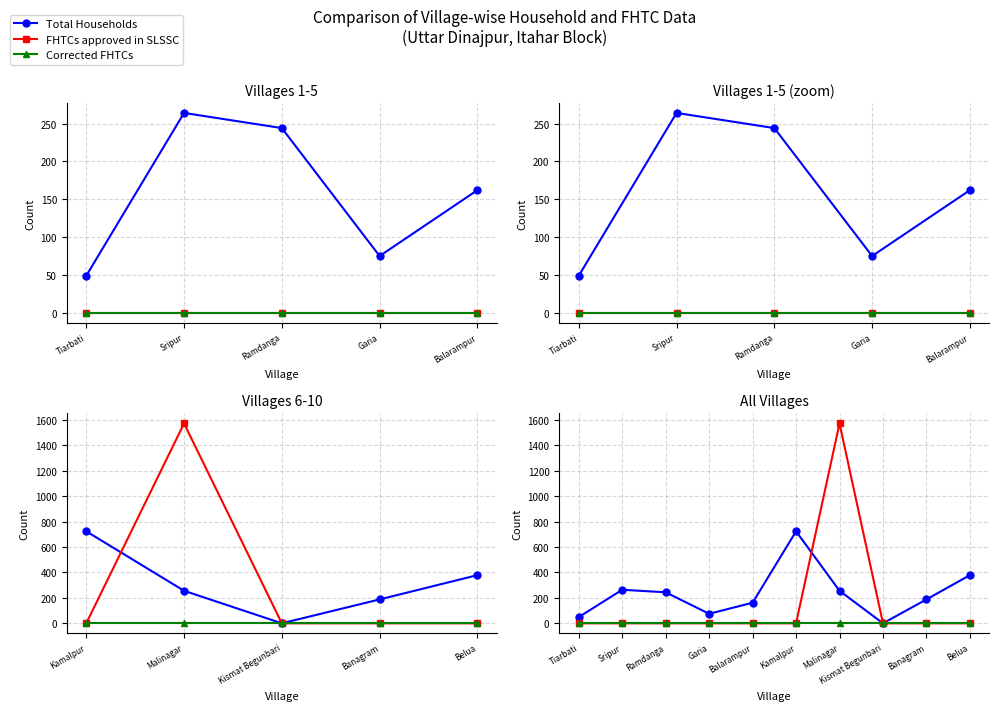

True or false: FHTCs approved in SLSSC has more than 2 points higher than both neighbors.

False